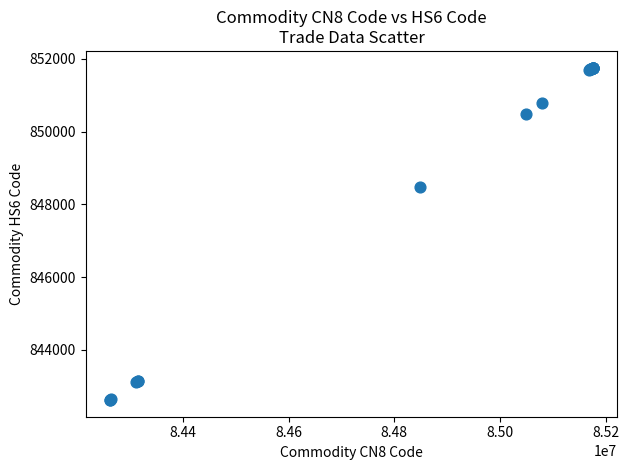

What Y value in the scatter plot is closest to 847190?

848490